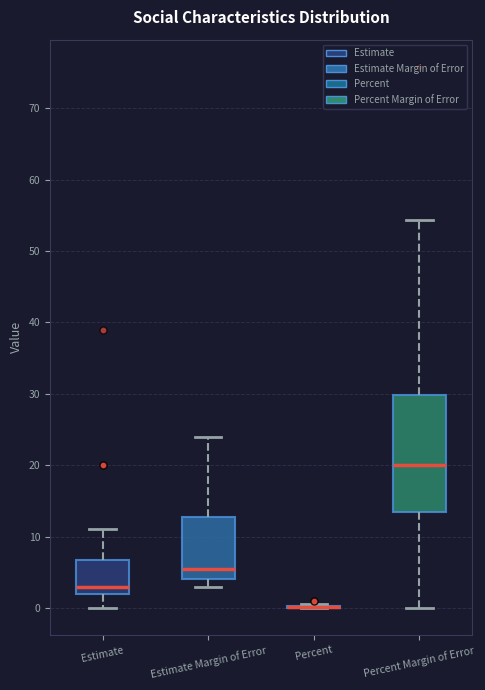

Reading left to right, read every box against the y-axis: the position of its median line, the range the box covers, and the ends of its whiskers. The values are not printed on the chart, so give them approximately, as read against the axis.

Estimate: median 3, box 2 to 7, whiskers 0 to 11
Estimate Margin of Error: median 6, box 4 to 13, whiskers 3 to 24
Percent: box collapsed to a line at 0, whiskers 0 to 1
Percent Margin of Error: median 20, box 13 to 30, whiskers 0 to 54